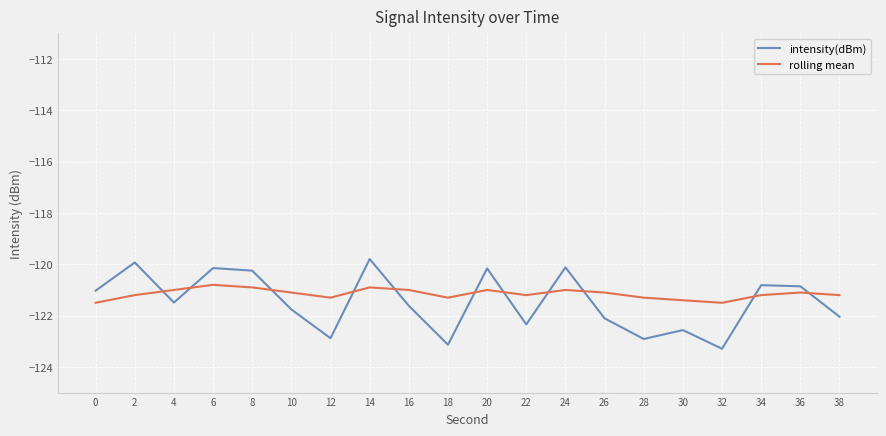

How many times do rolling mean and intensity(dBm) cross each other?

11